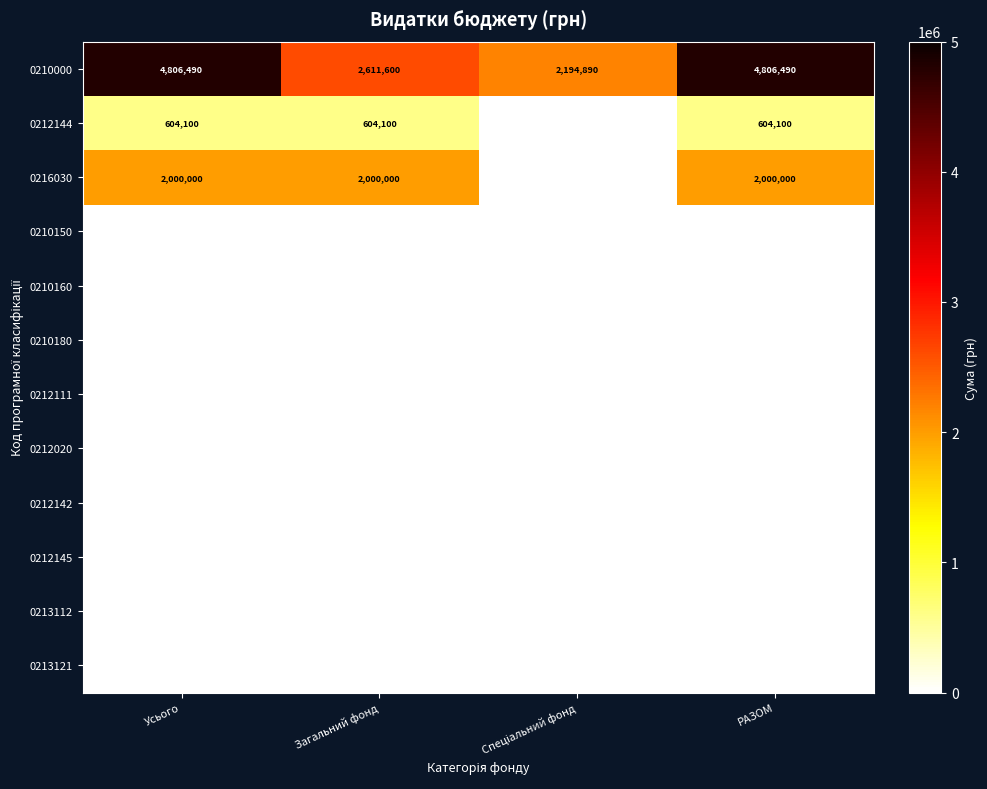

What is the difference between the maximum and minimum values in the 0210000 series?

2611600